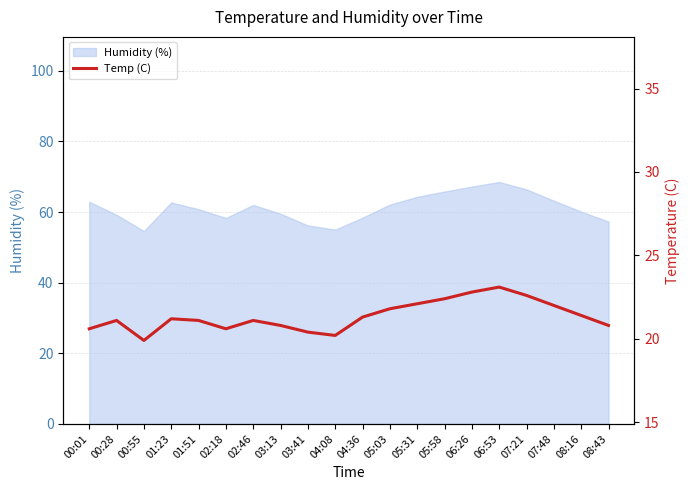

Where is the first local maximum?

00:28